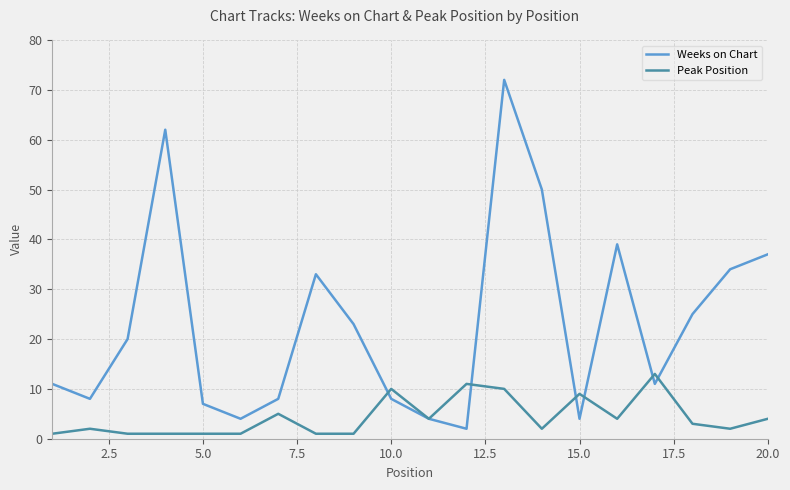

Which series has the largest total across all categories?

Weeks on Chart